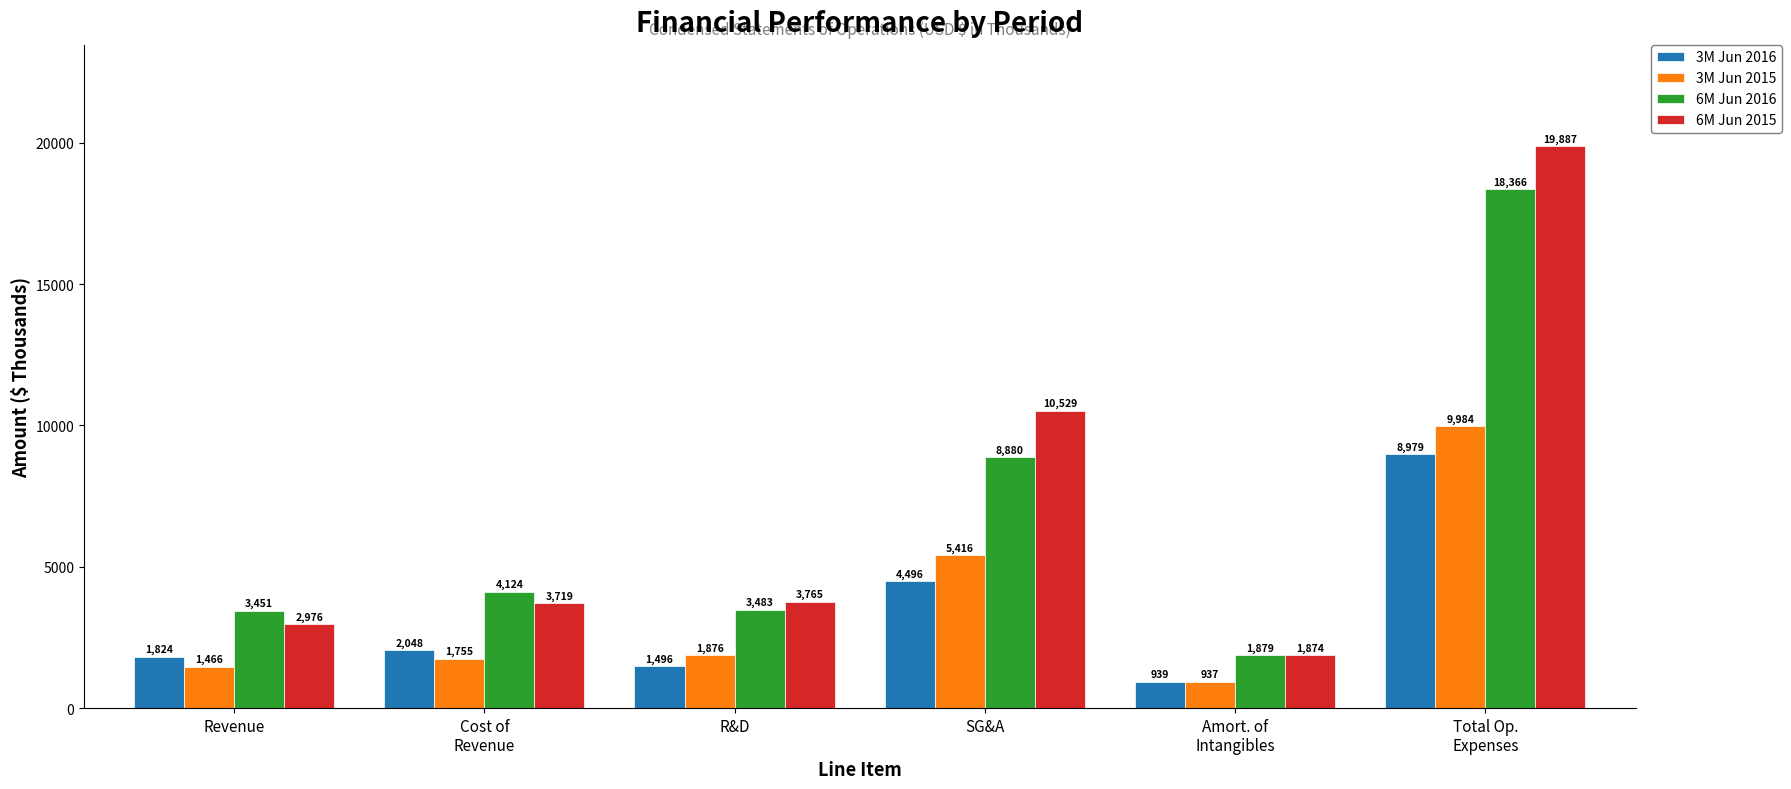

List the labels in order of 6M Jun 2016 value, smallest first.

Amort. of
Intangibles, Revenue, R&D, Cost of
Revenue, SG&A, Total Op.
Expenses